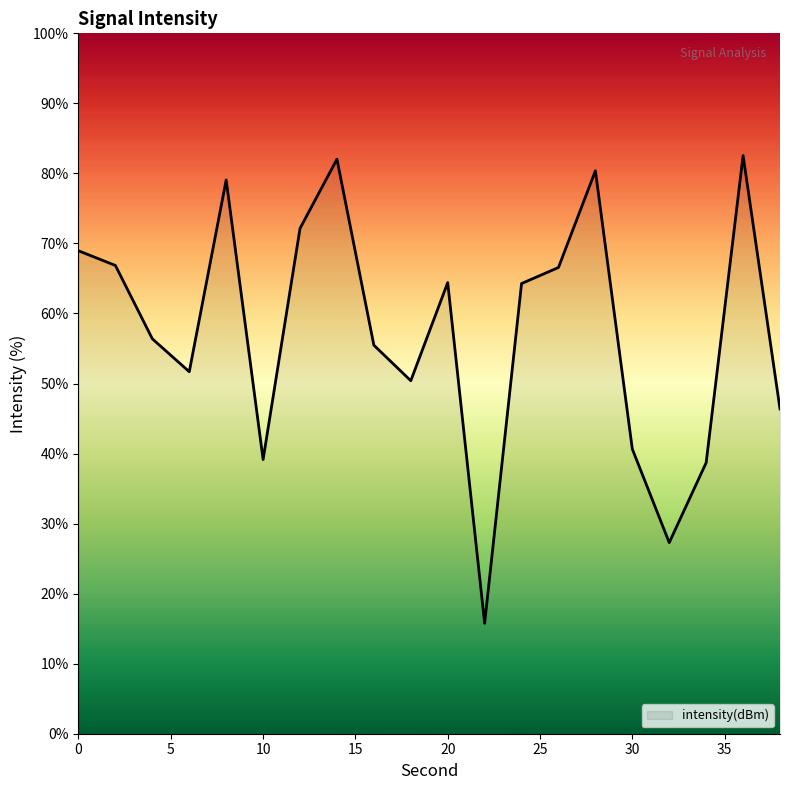

How many values are below 64?

10